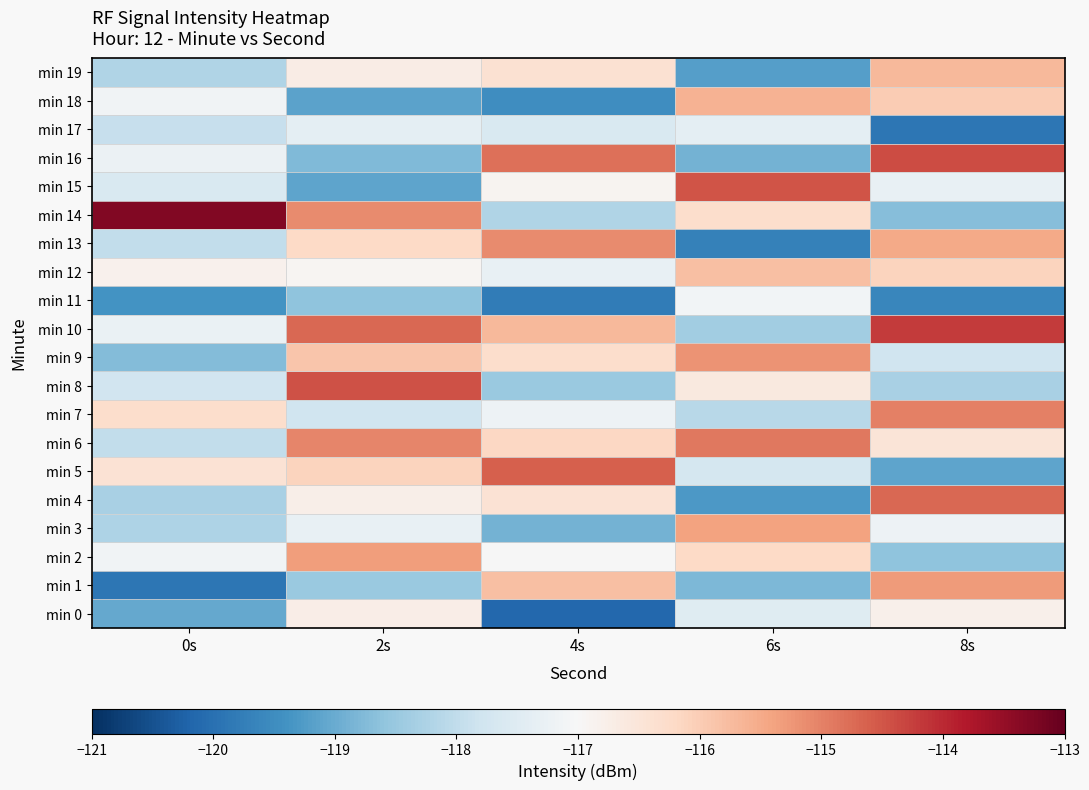

What is the difference between the highest and lowest values at 4s?

5.5